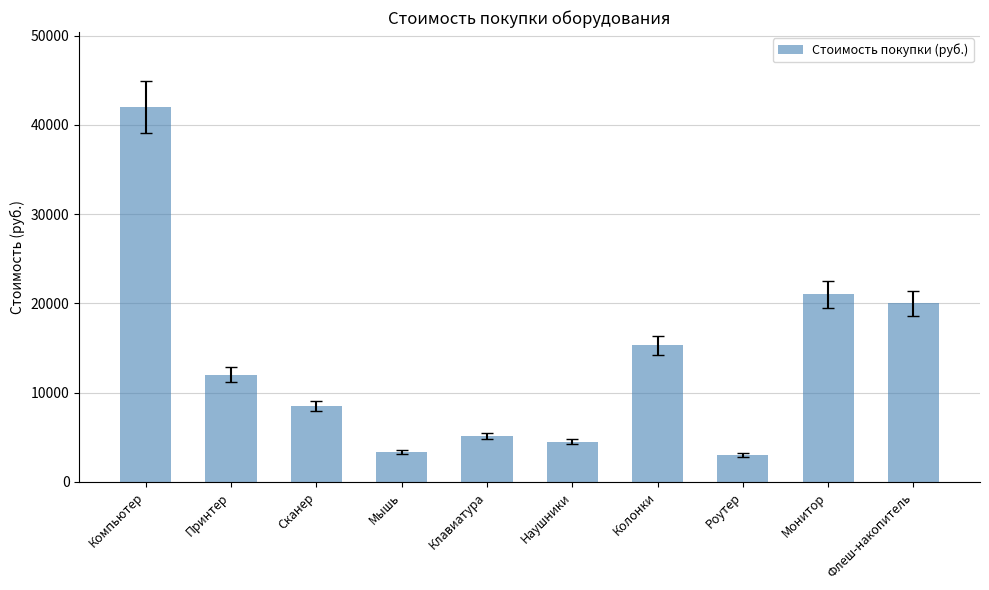

How many distinct data groups are displayed?

1